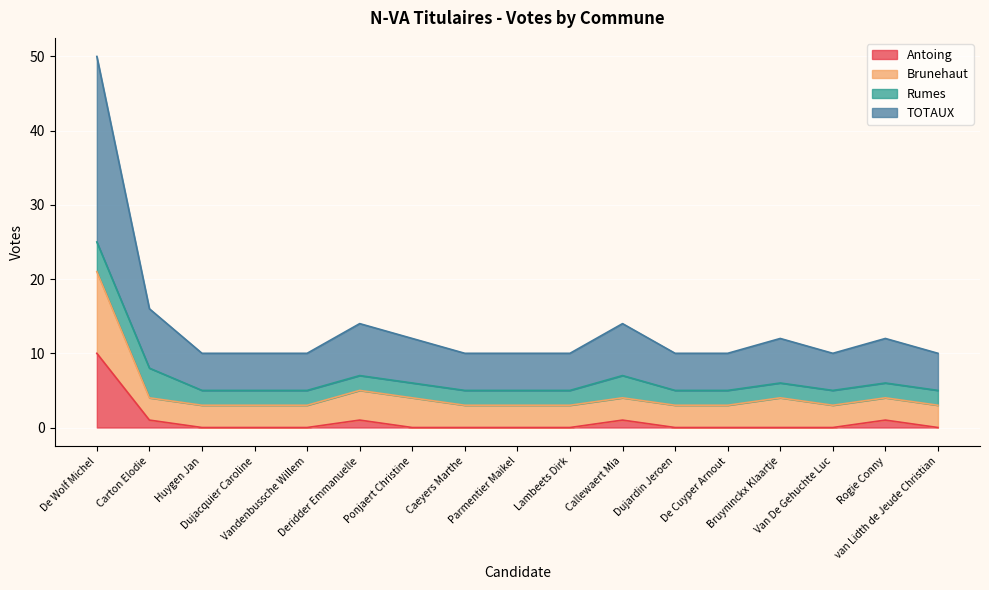

What is the highest value of the Antoing series?

10